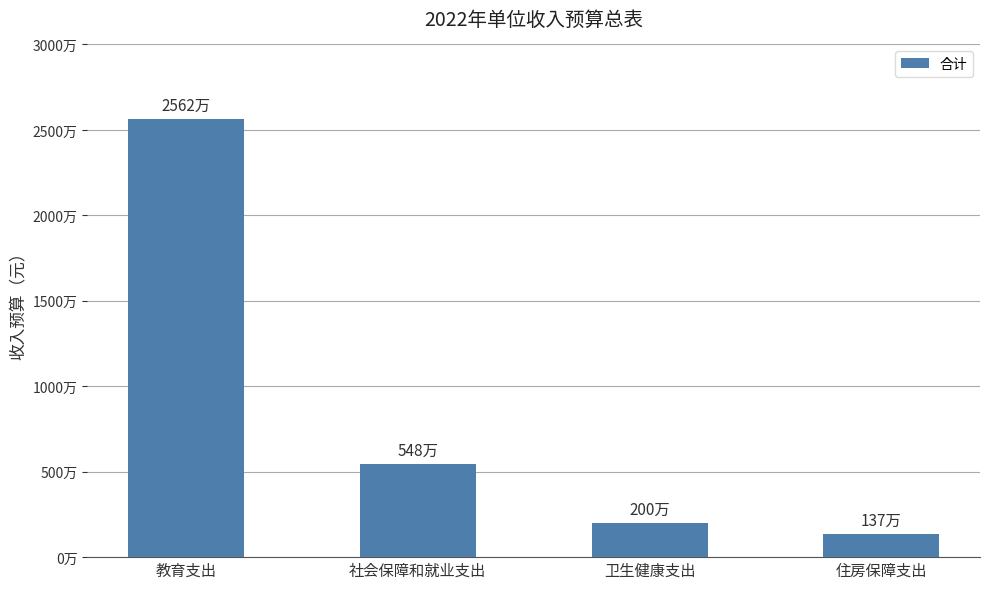

Rank the categories by value from highest to lowest.

教育支出, 社会保障和就业支出, 卫生健康支出, 住房保障支出